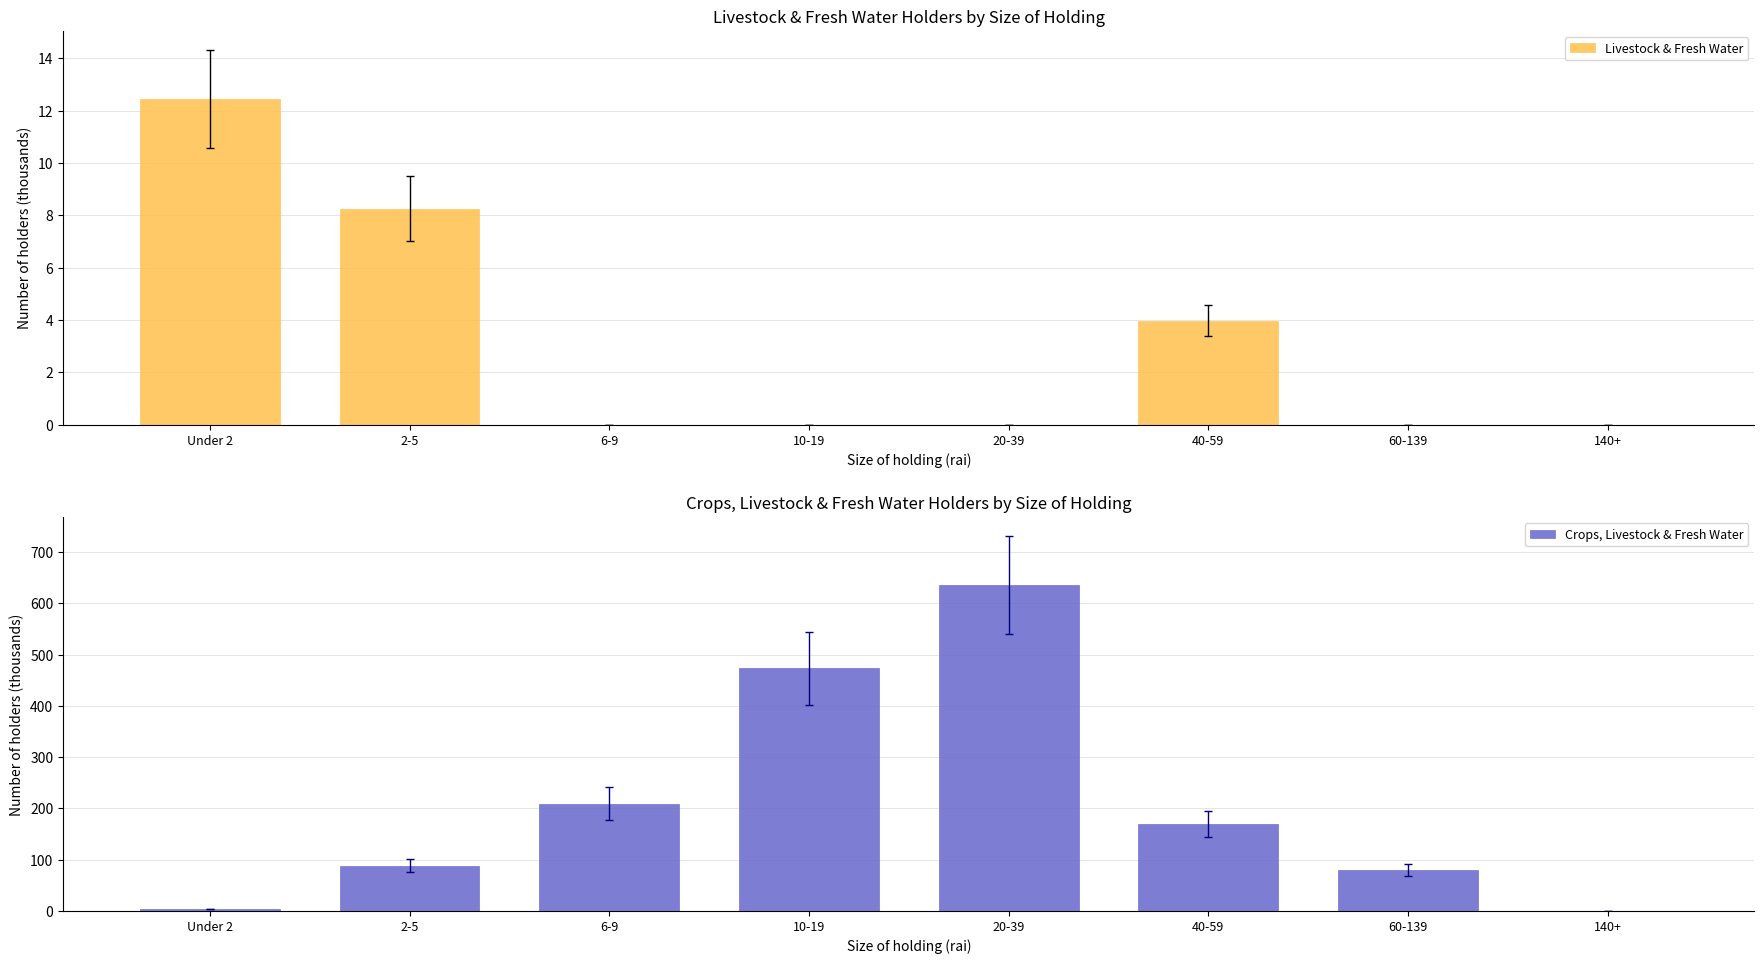

Reading right to left, list all the values displayed in this chart.

Livestock & Fresh Water: 0.0	0.0	4.0	0.0	0.0	0.0	8.3	12.5
Crops, Livestock & Fresh Water: 0.0	80.3	170.4	636.5	473.8	209.5	88.6	4.0